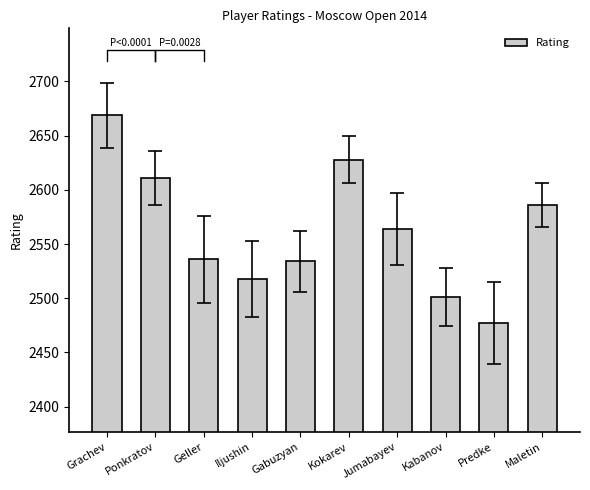

How many data points does each series have?

10